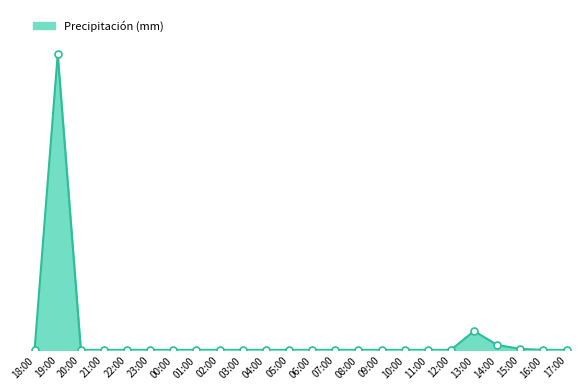

Between 17:00 and 02:00, which is larger?

17:00